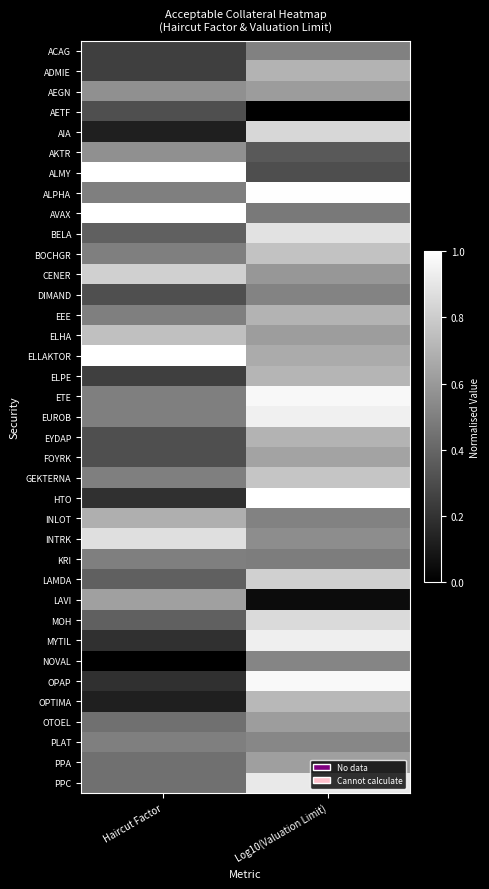

Reading left to right, extract all data points from this chart.

ACAG: Haircut Factor=0.2	Log10(Valuation Limit)=0.5
ADMIE: Haircut Factor=0.2	Log10(Valuation Limit)=0.7
AEGN: Haircut Factor=0.6	Log10(Valuation Limit)=0.6
AETF: Haircut Factor=0.3	Log10(Valuation Limit)=0.0
AIA: Haircut Factor=0.1	Log10(Valuation Limit)=0.8
AKTR: Haircut Factor=0.6	Log10(Valuation Limit)=0.4
ALMY: Haircut Factor=1.0	Log10(Valuation Limit)=0.3
ALPHA: Haircut Factor=0.5	Log10(Valuation Limit)=1.0
AVAX: Haircut Factor=1.0	Log10(Valuation Limit)=0.5
BELA: Haircut Factor=0.4	Log10(Valuation Limit)=0.9
BOCHGR: Haircut Factor=0.5	Log10(Valuation Limit)=0.8
CENER: Haircut Factor=0.8	Log10(Valuation Limit)=0.6
DIMAND: Haircut Factor=0.3	Log10(Valuation Limit)=0.5
EEE: Haircut Factor=0.5	Log10(Valuation Limit)=0.7
ELHA: Haircut Factor=0.8	Log10(Valuation Limit)=0.6
ELLAKTOR: Haircut Factor=1.0	Log10(Valuation Limit)=0.7
ELPE: Haircut Factor=0.2	Log10(Valuation Limit)=0.7
ETE: Haircut Factor=0.5	Log10(Valuation Limit)=1.0
EUROB: Haircut Factor=0.5	Log10(Valuation Limit)=0.9
EYDAP: Haircut Factor=0.3	Log10(Valuation Limit)=0.7
FOYRK: Haircut Factor=0.3	Log10(Valuation Limit)=0.6
GEKTERNA: Haircut Factor=0.5	Log10(Valuation Limit)=0.8
HTO: Haircut Factor=0.2	Log10(Valuation Limit)=1.0
INLOT: Haircut Factor=0.7	Log10(Valuation Limit)=0.5
INTRK: Haircut Factor=0.9	Log10(Valuation Limit)=0.6
KRI: Haircut Factor=0.5	Log10(Valuation Limit)=0.5
LAMDA: Haircut Factor=0.4	Log10(Valuation Limit)=0.8
LAVI: Haircut Factor=0.6	Log10(Valuation Limit)=0.0
MOH: Haircut Factor=0.4	Log10(Valuation Limit)=0.9
MYTIL: Haircut Factor=0.2	Log10(Valuation Limit)=0.9
NOVAL: Haircut Factor=0.0	Log10(Valuation Limit)=0.5
OPAP: Haircut Factor=0.2	Log10(Valuation Limit)=1.0
OPTIMA: Haircut Factor=0.1	Log10(Valuation Limit)=0.7
OTOEL: Haircut Factor=0.4	Log10(Valuation Limit)=0.6
PLAT: Haircut Factor=0.5	Log10(Valuation Limit)=0.5
PPA: Haircut Factor=0.4	Log10(Valuation Limit)=0.6
PPC: Haircut Factor=0.4	Log10(Valuation Limit)=0.9